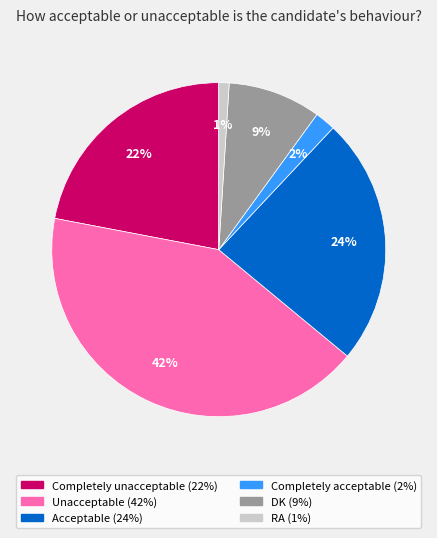

Approximately how many times larger is the value at DK compared to Completely unacceptable?

0.4